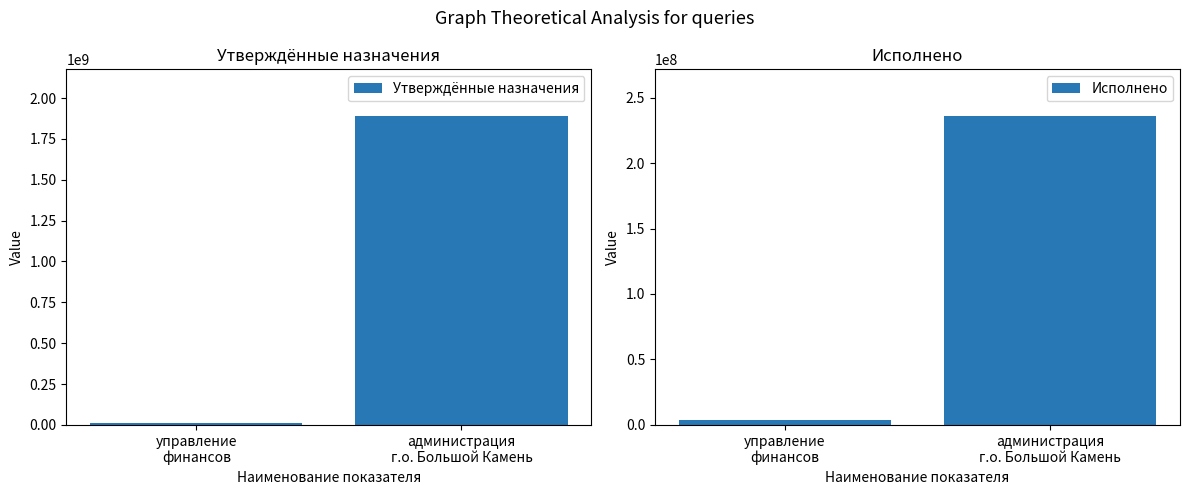

Reading left to right, transcribe all the data shown in this chart.

Утверждённые назначения: 13926420.0	1891819279.2
Исполнено: 3801366.4	236139335.5